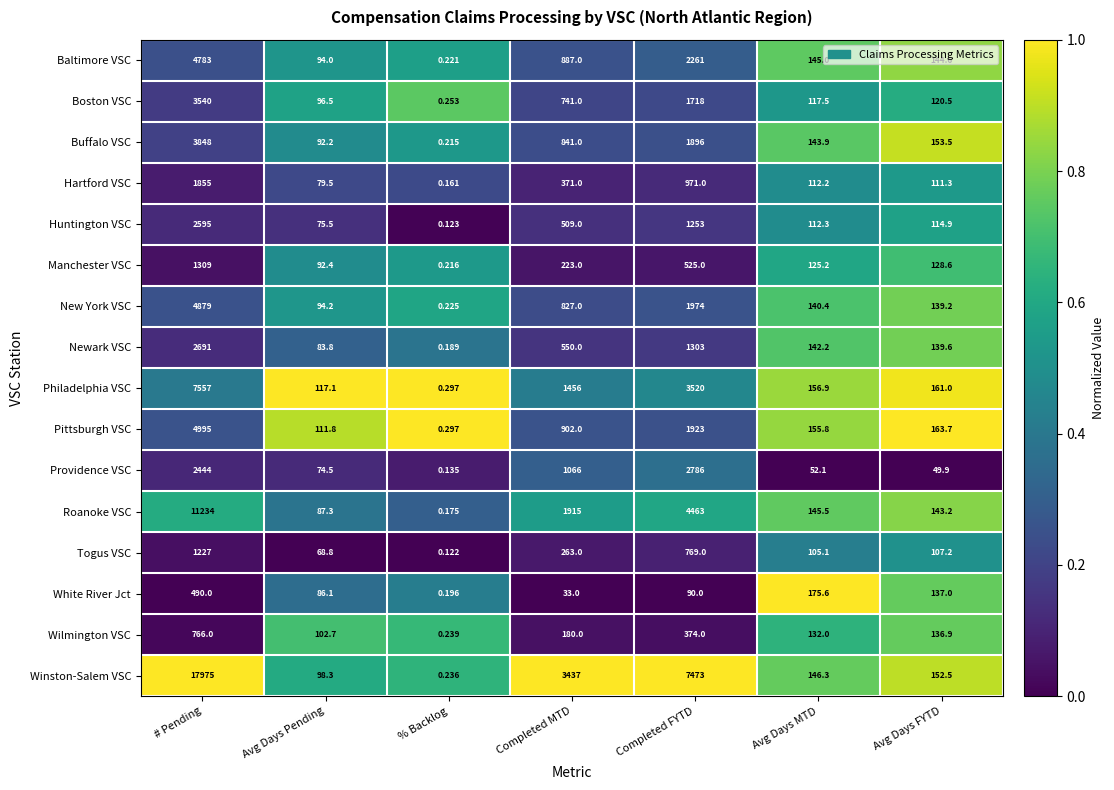

Between # Pending and % Backlog, which series saw the biggest shift?

Winston-Salem VSC